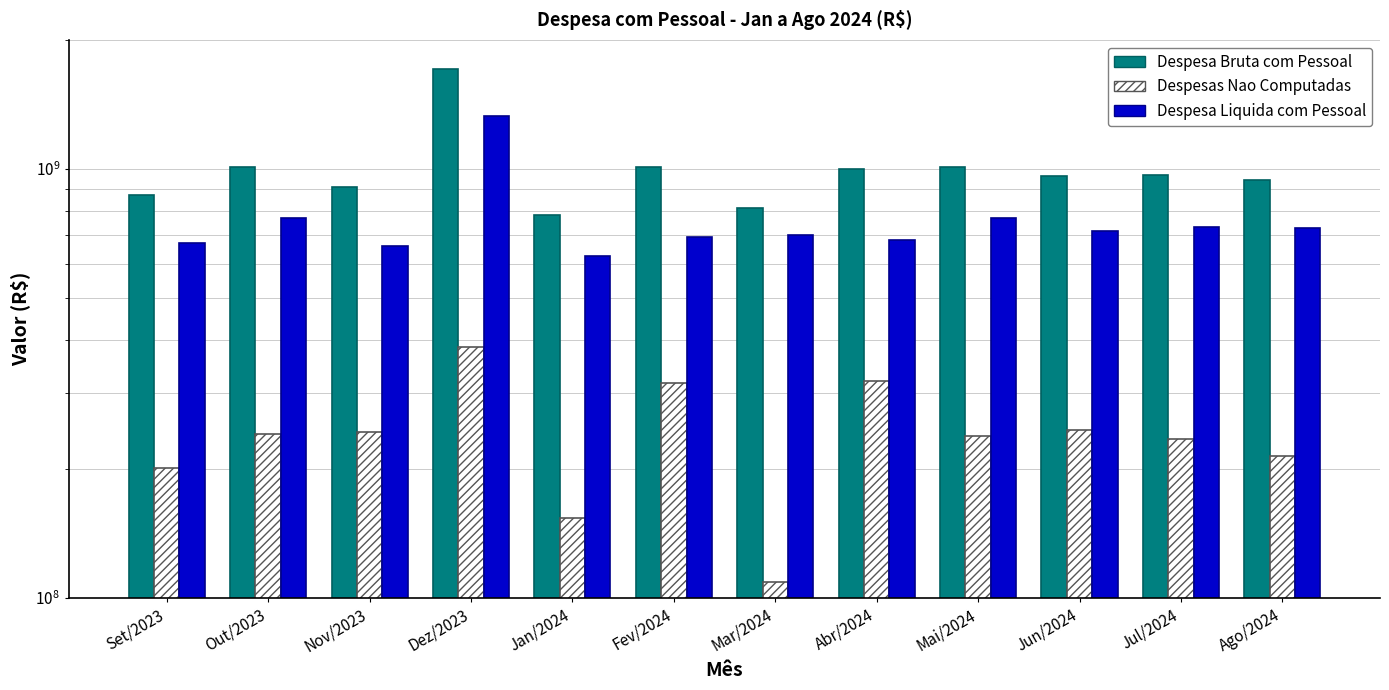

Rank the series by their average value, from lowest to highest.

Despesas Nao Computadas, Despesa Liquida com Pessoal, Despesa Bruta com Pessoal